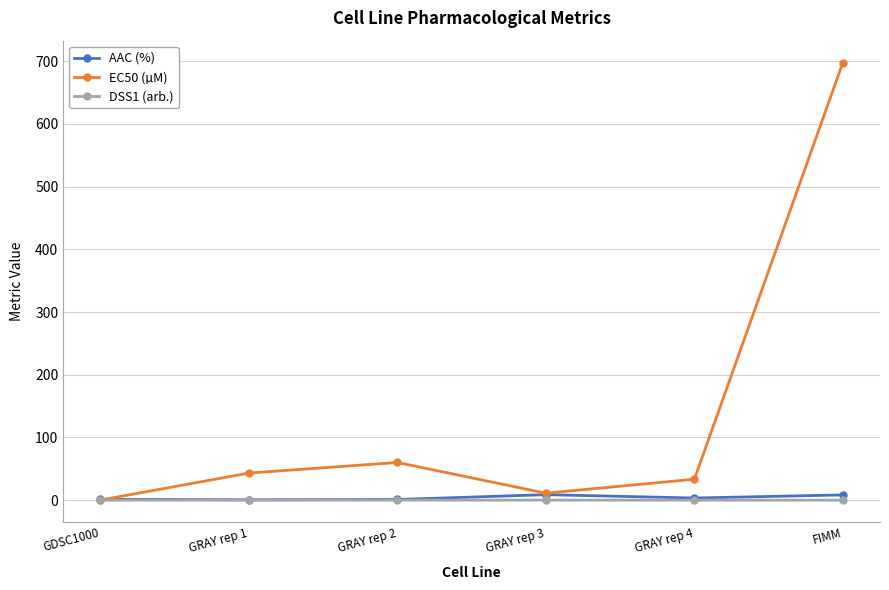

Between which two adjacent categories do EC50 (µM) and AAC (%) first intersect?

GDSC1000 and GRAY rep 1